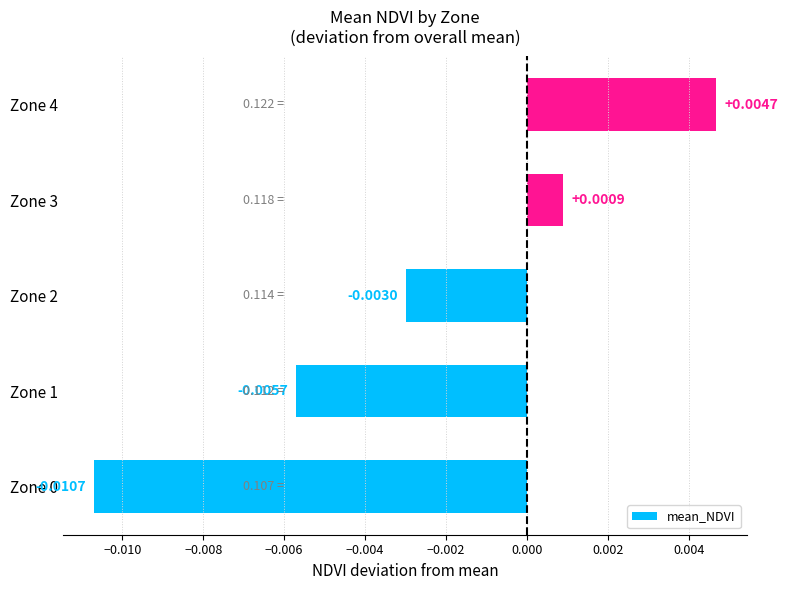

Between Zone 1 and Zone 0, which is larger?

Zone 1